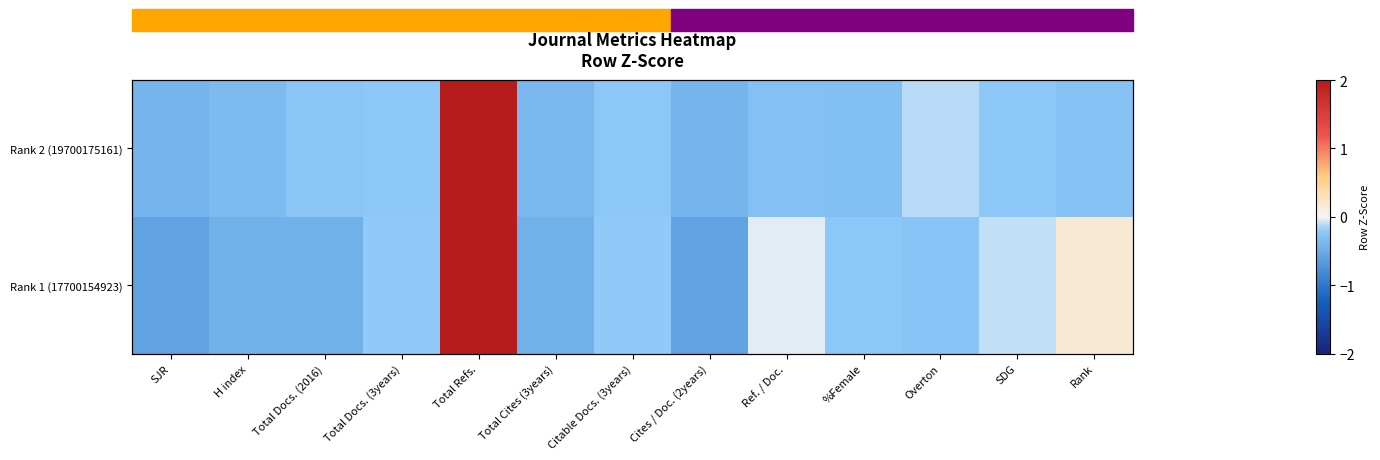

How many series are shown in this chart?

2